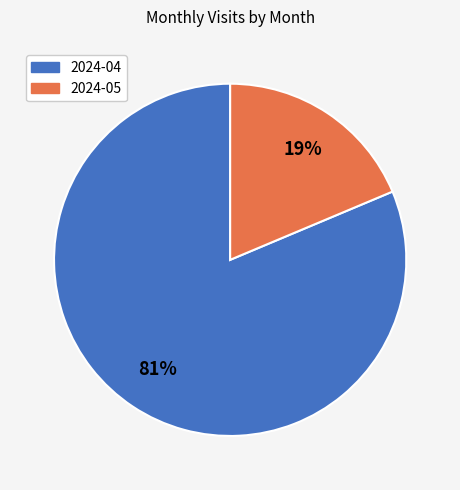

Is the sum of 2024-04 and 2024-05 greater than half?

Yes